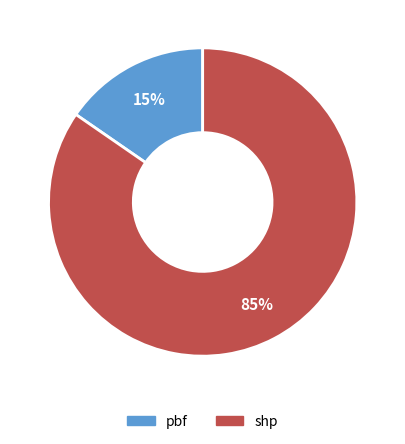

Does any single category account for the majority?

Yes